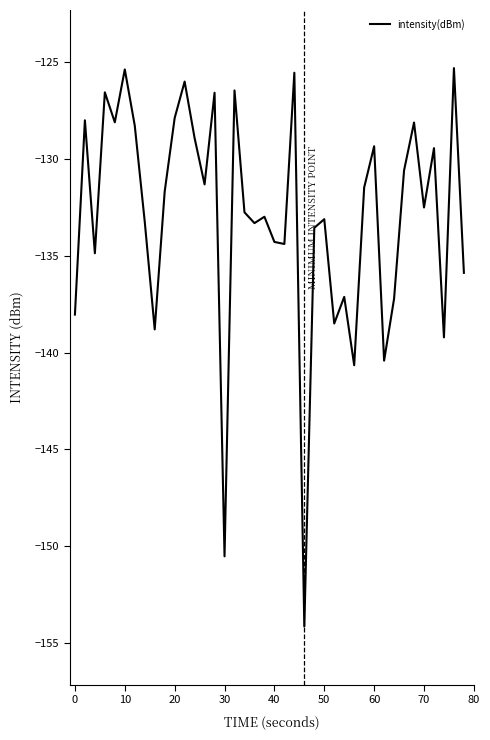

How many distinct data groups are displayed?

1